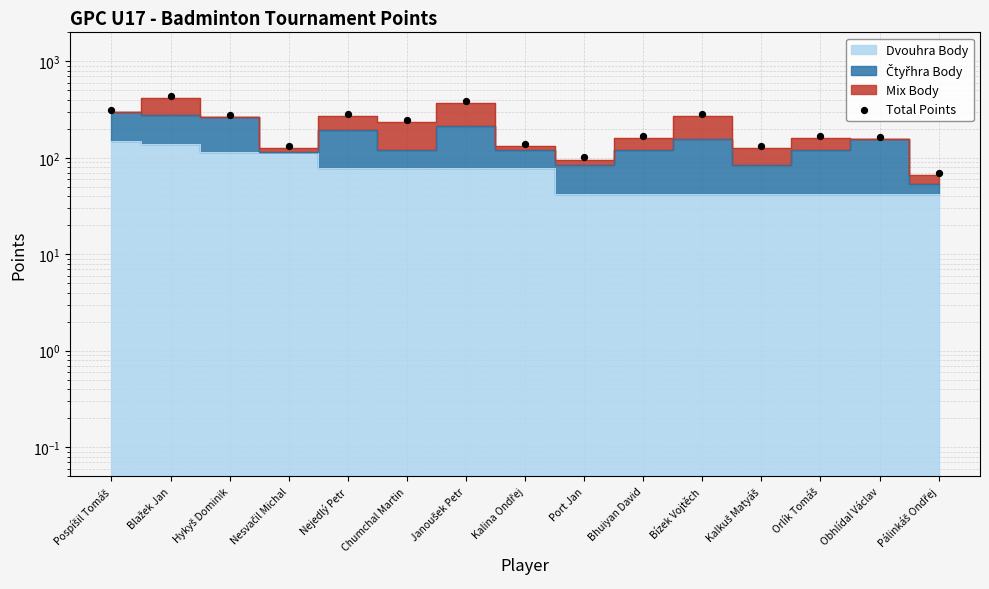

Which has a higher value, Port Jan or Hykyš Dominik?

Hykyš Dominik